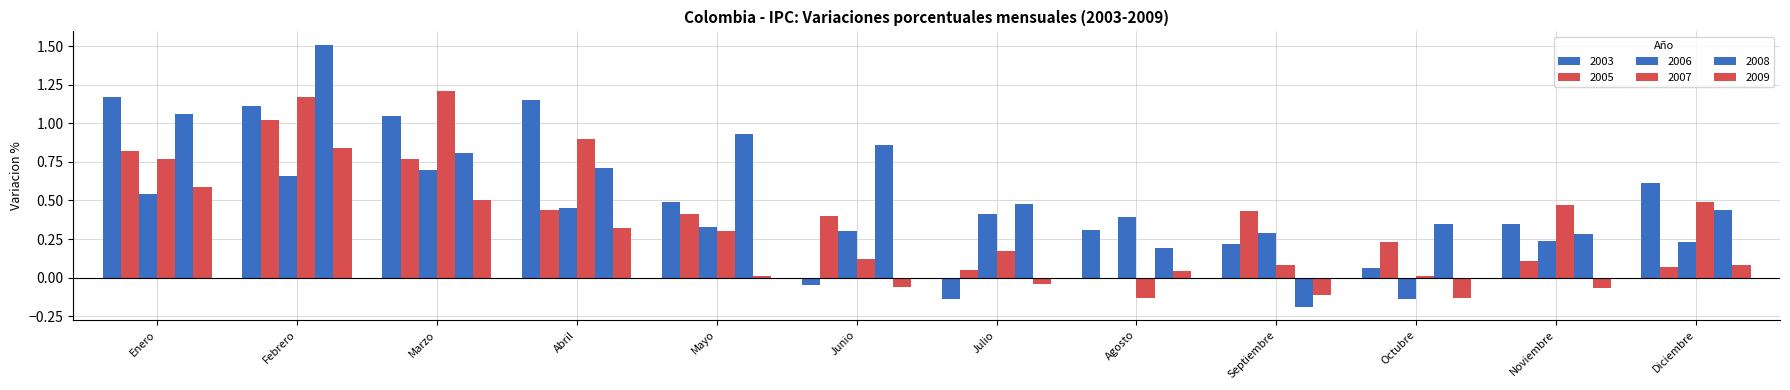

What is the difference between the 2007 values at Octubre and Marzo?

1.2